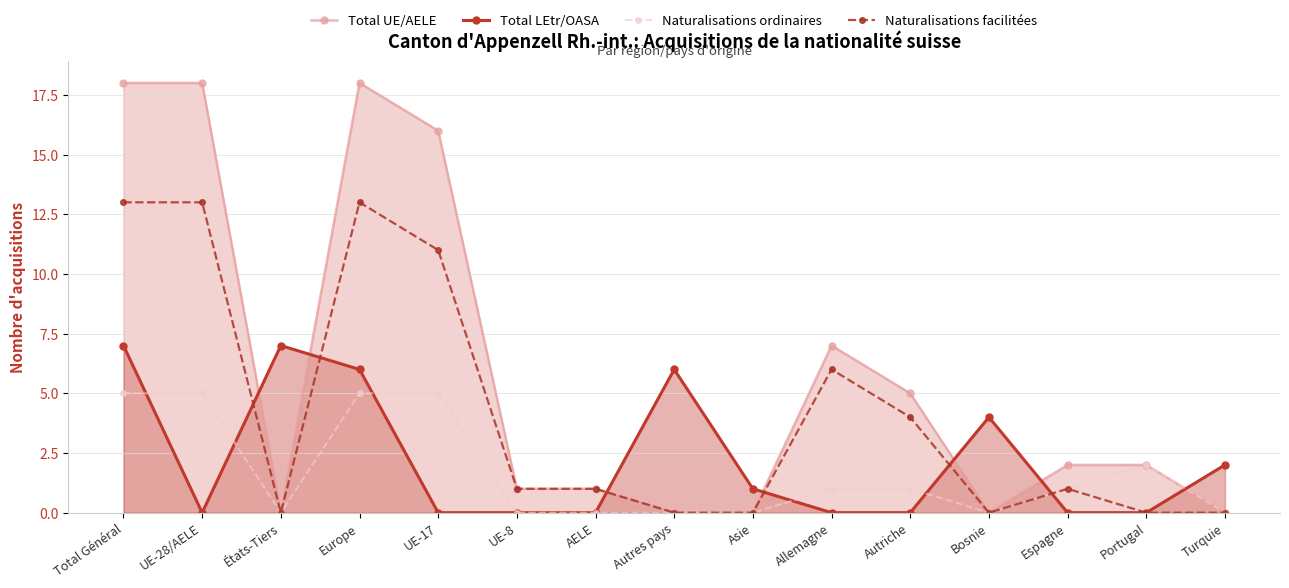

What is the maximum value shown in the chart?

18